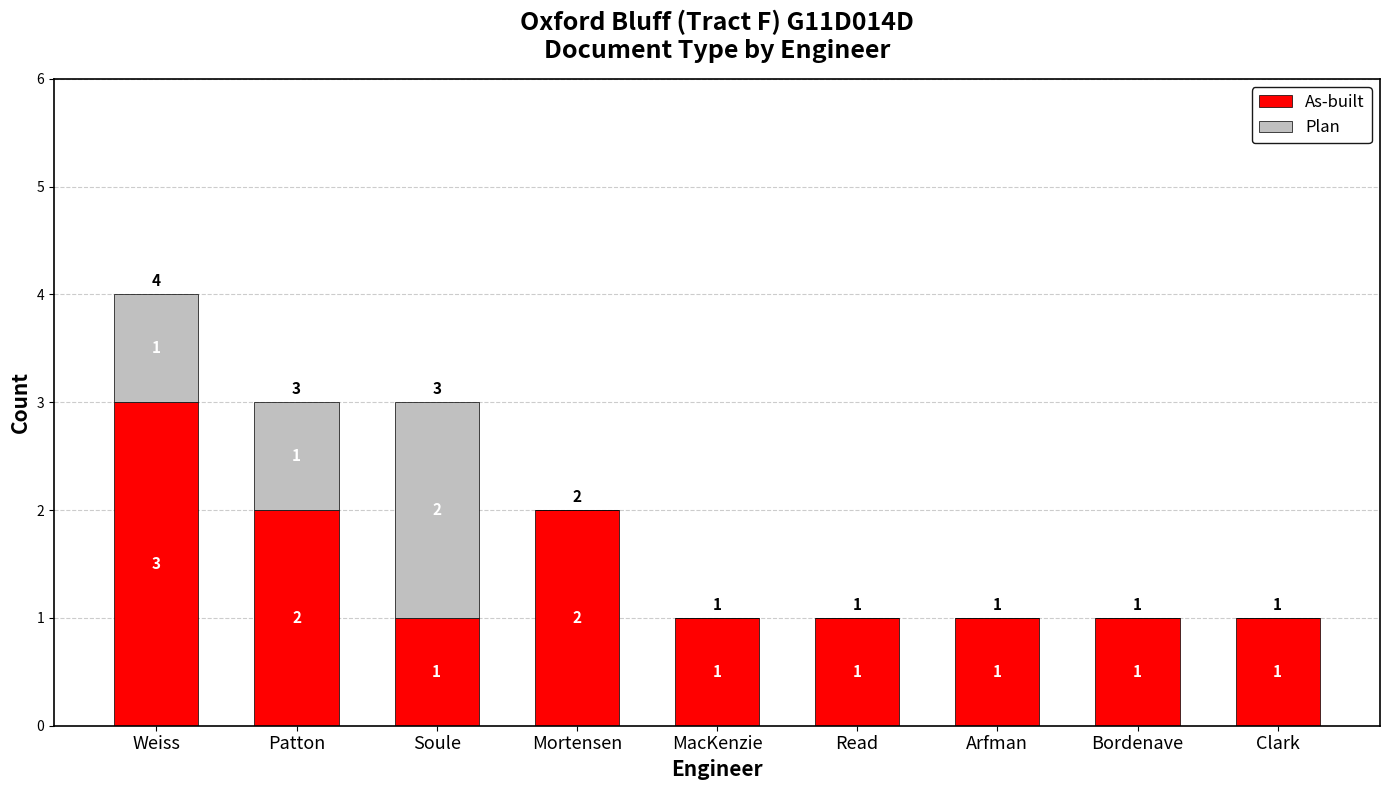

What is the average value of the As-built series?

1